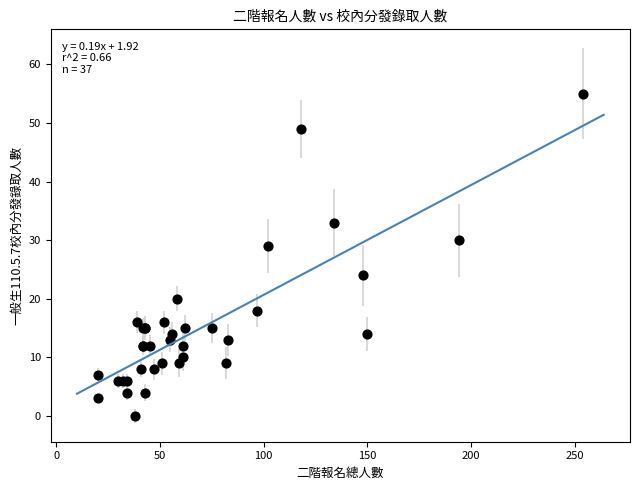

What Y value in the scatter plot is closest to 27?

29